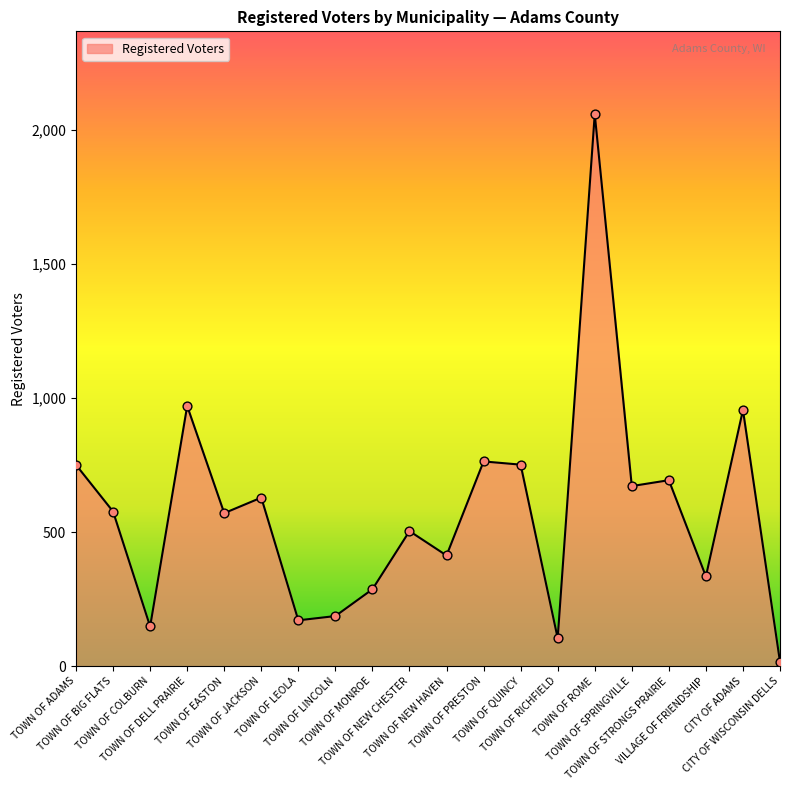

What is the change in value from TOWN OF EASTON to CITY OF WISCONSIN DELLS?

-555